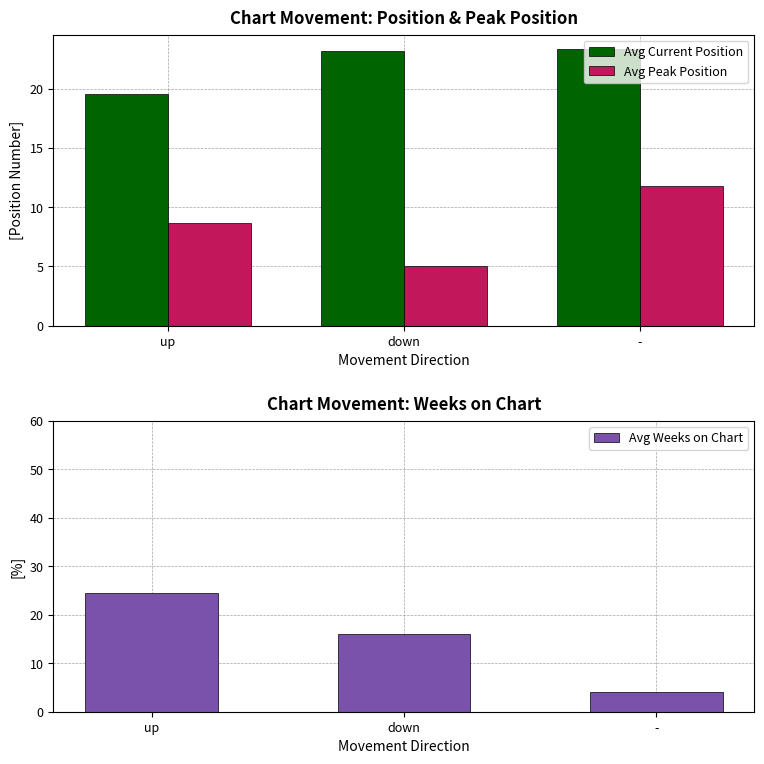

List the series in order of their peak value, highest first.

Avg Weeks on Chart, Avg Current Position, Avg Peak Position